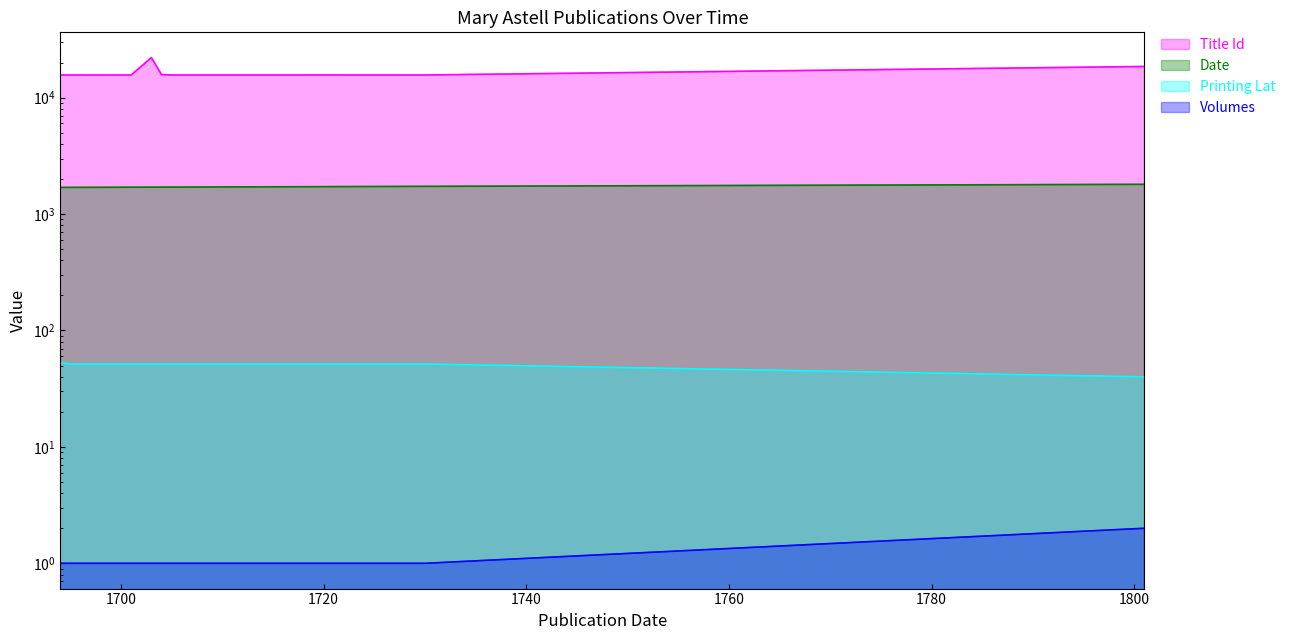

Which category has the highest value in the Date series?

1801